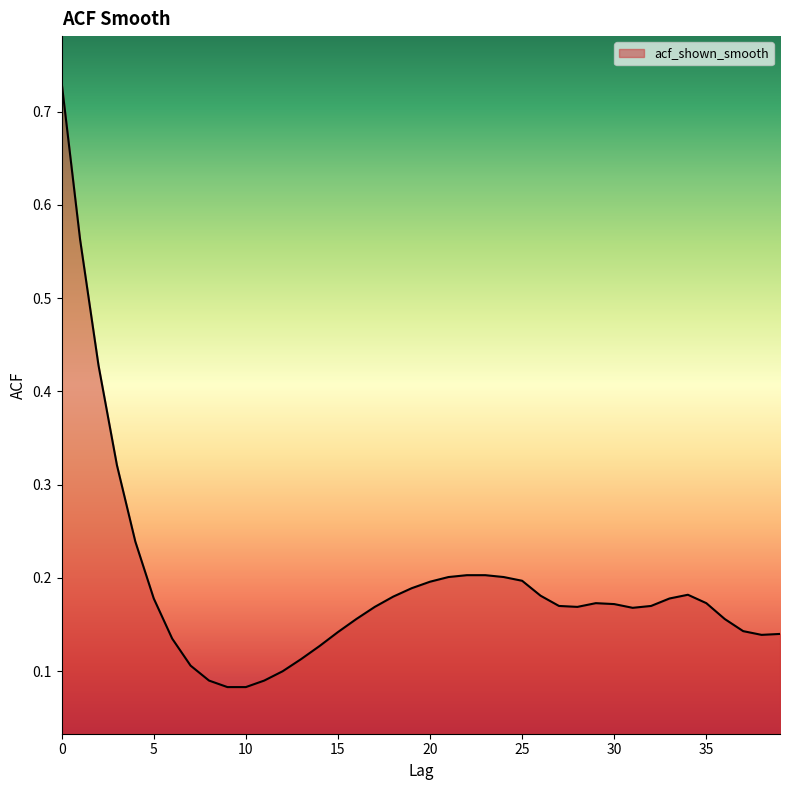

How many lines are shown in the chart?

1